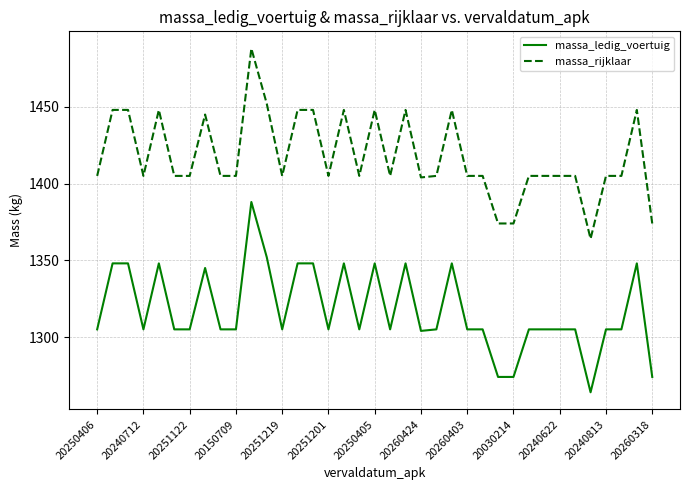

What is the greatest value displayed?

1488